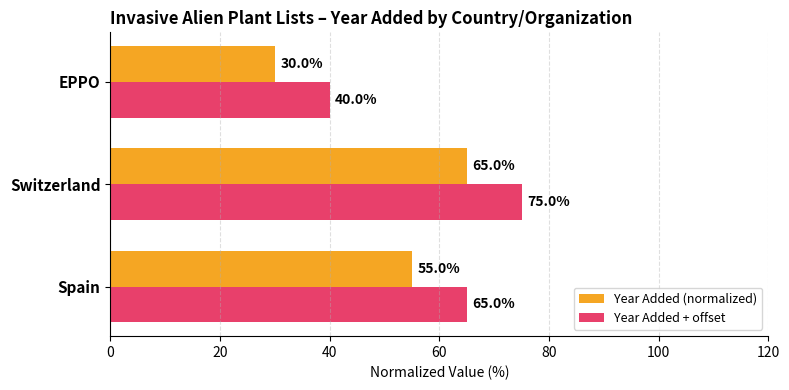

What is the lowest value of the Year Added (normalized) series?

30.0